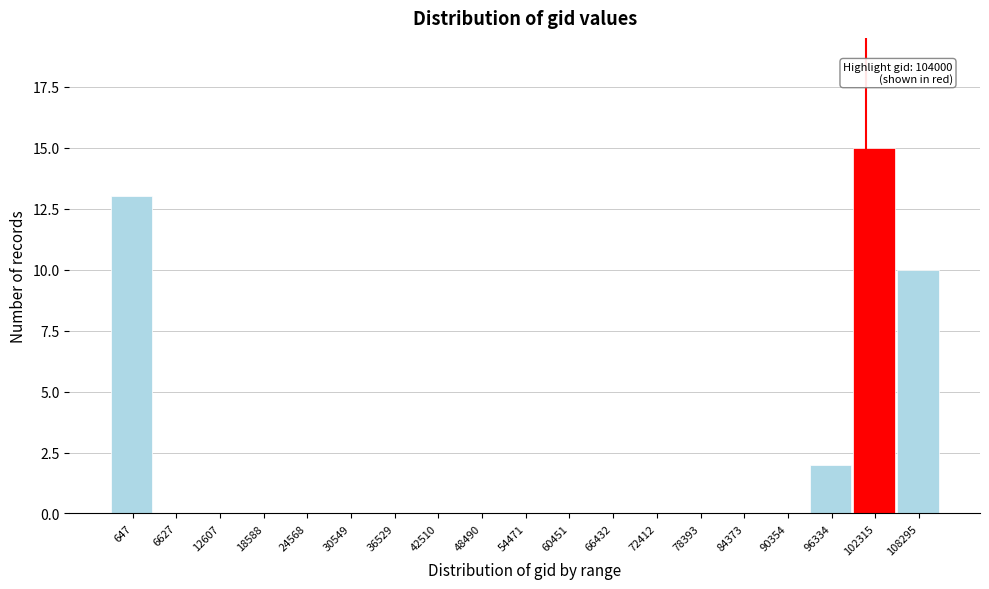

Reading left to right, transcribe all the data shown in this chart.

647=13	6627=0	12607=0	18588=0	24568=0	30549=0	36529=0	42510=0	48490=0	54471=0	60451=0	66432=0	72412=0	78393=0	84373=0	90354=0	96334=2	102315=15	108295=10